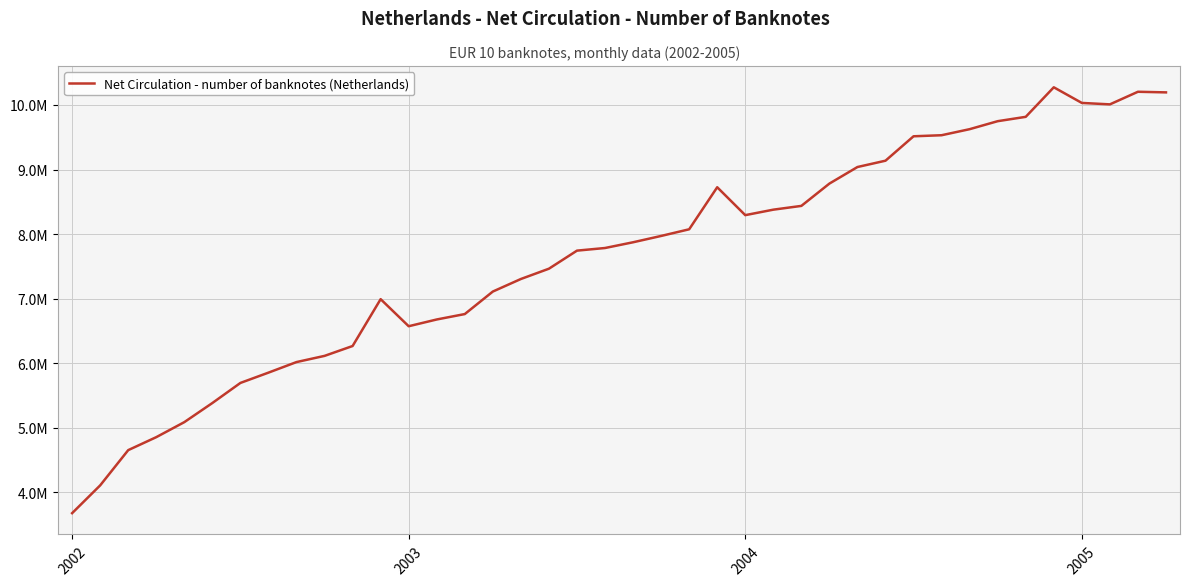

What is the sum of all values?

305765486.5